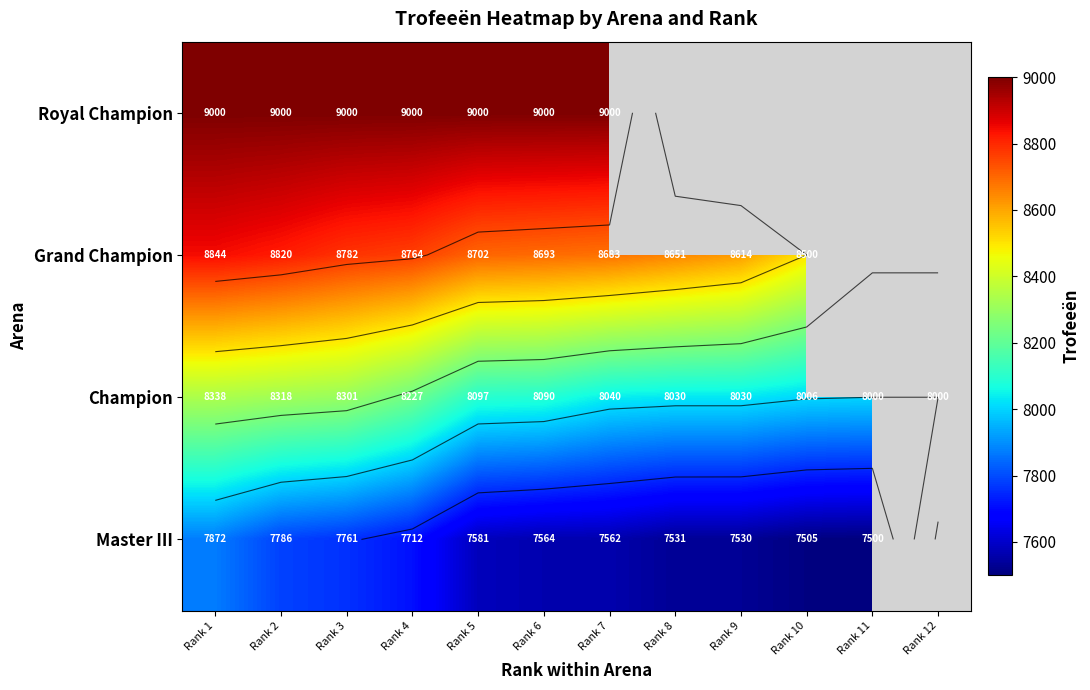

What is the difference between the Champion values at Rank 11 and Rank 6?

90.0